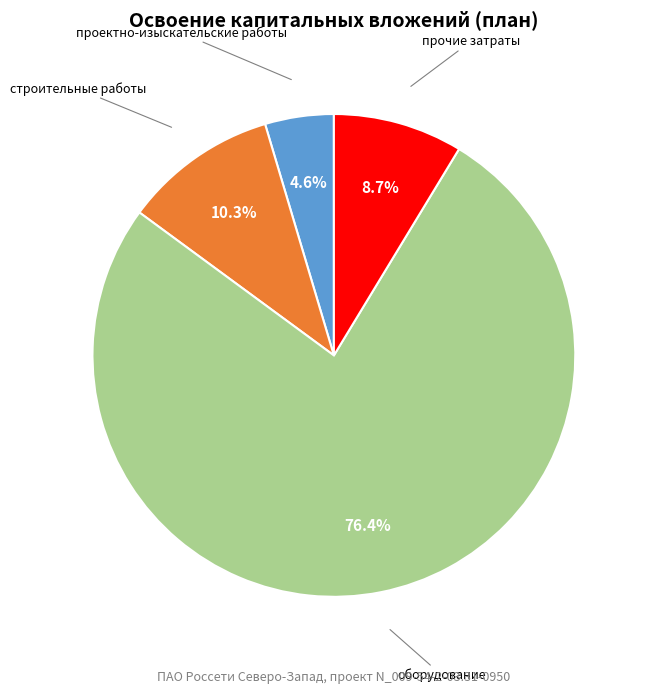

To the nearest percent, what portion does строительные работы represent?

10%